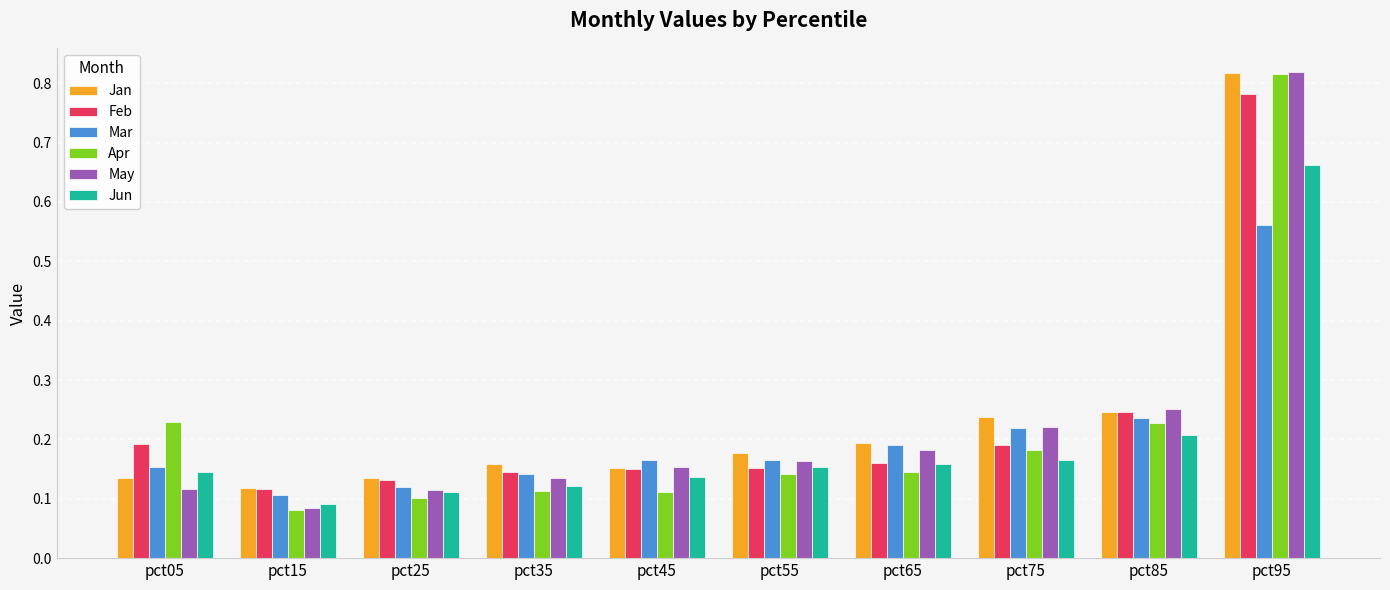

Count the number of data series in this chart.

6